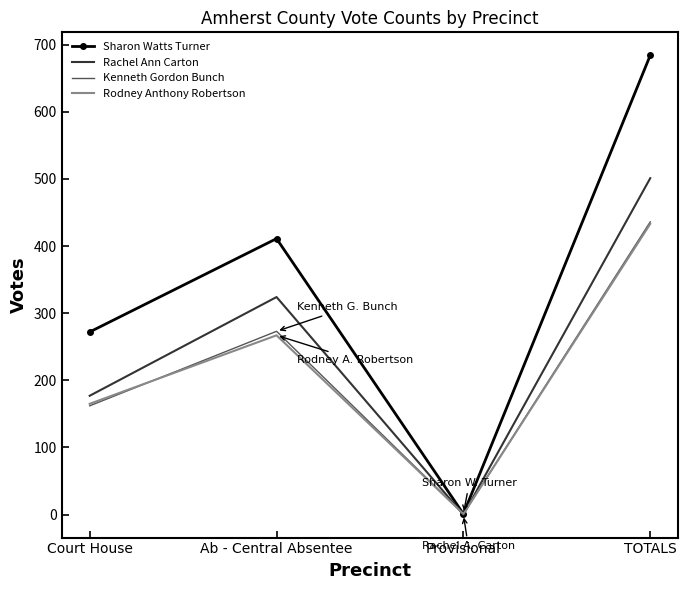

Is it true that Kenneth Gordon Bunch equals 162 at Court House?

True